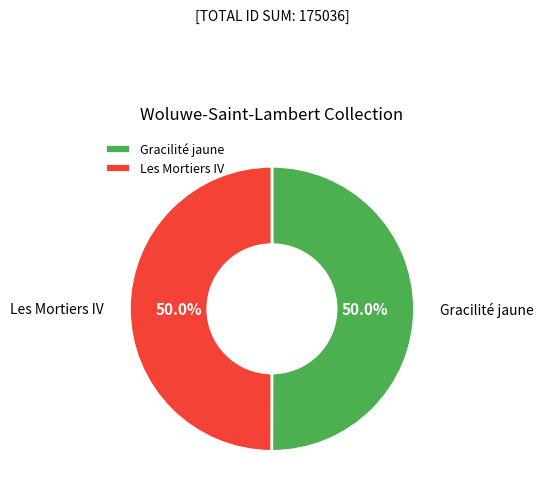

How much of the chart is everything except Gracilité jaune?

50.0%